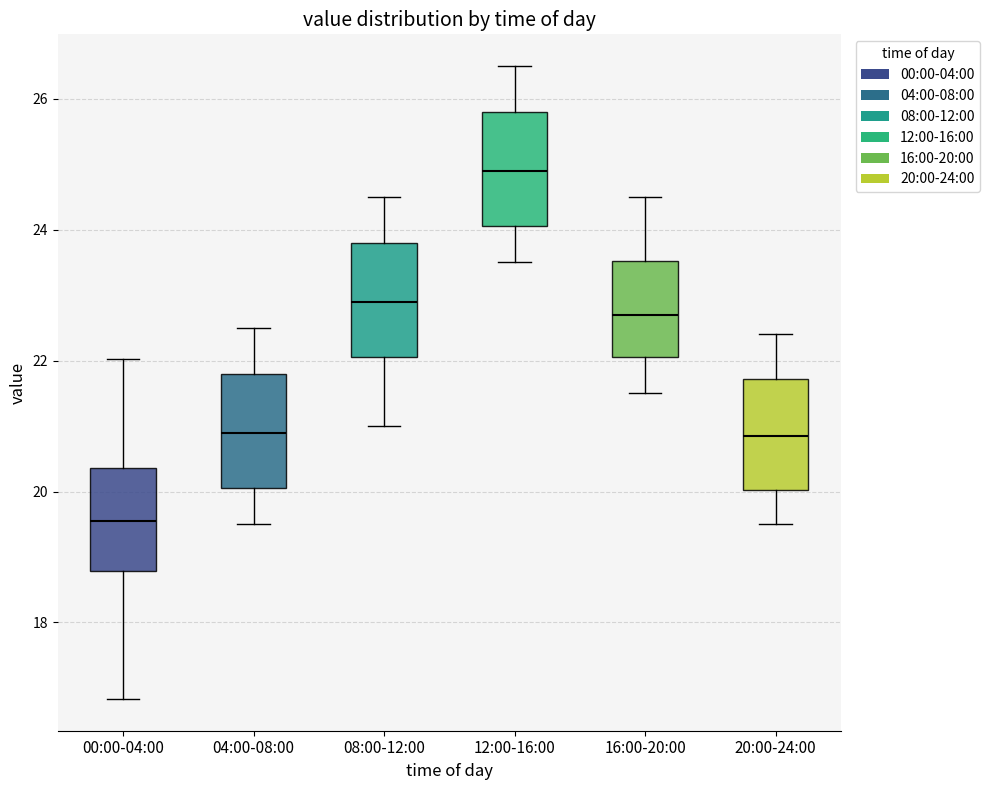

Where is the upper edge of the box for 16:00-20:00 on the y-axis? The values are not printed on the chart, so give them approximately, as read against the axis.

23.6